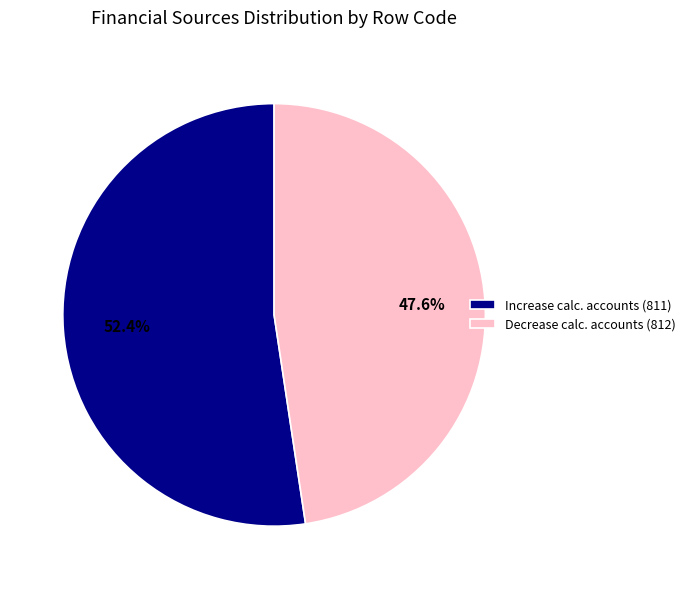

Is there any slice that represents more than half of the pie?

Yes